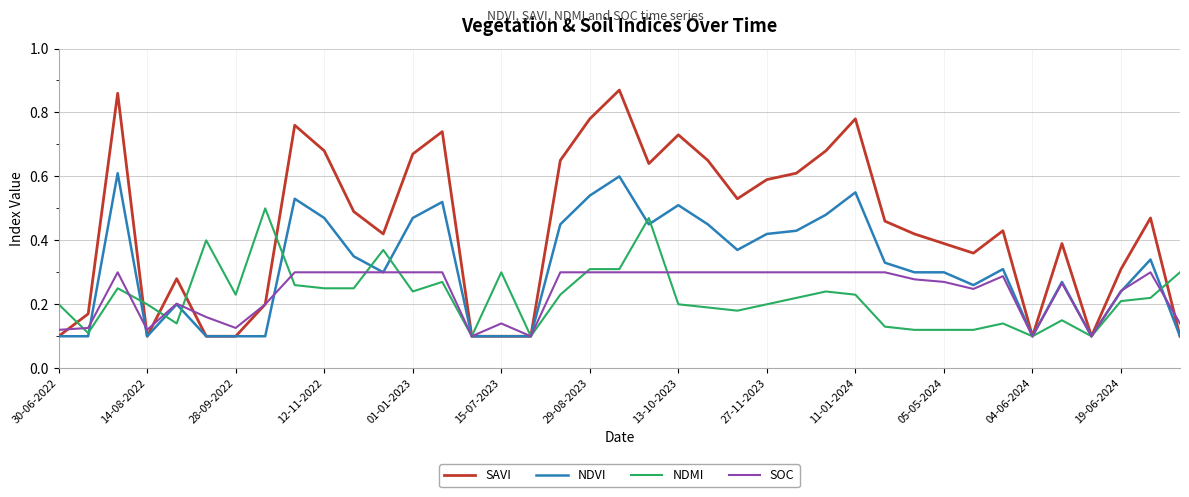

Which series has the largest range (max minus min)?

SAVI